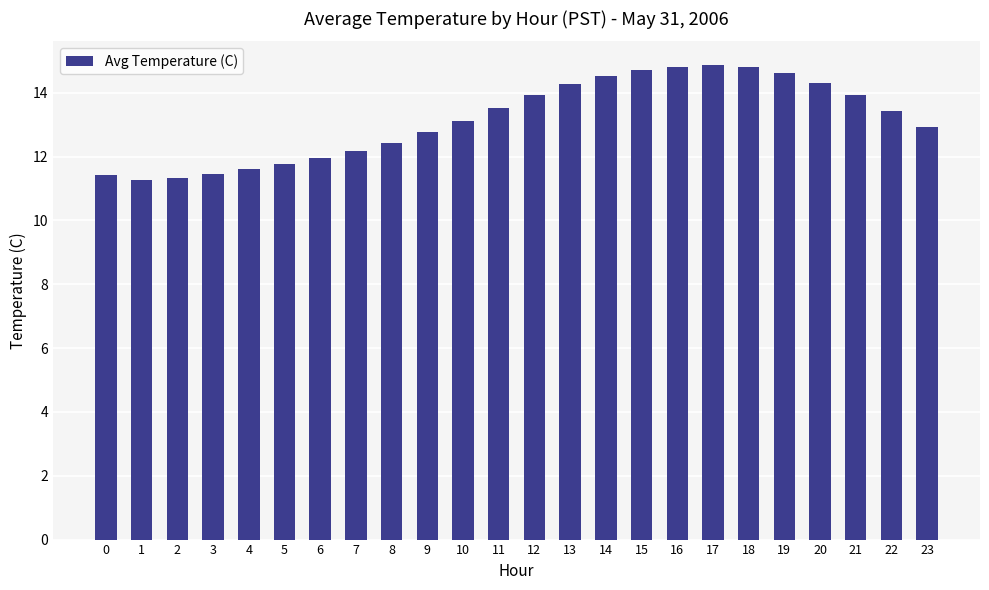

What is the value of the 10th bar from the left?

12.8